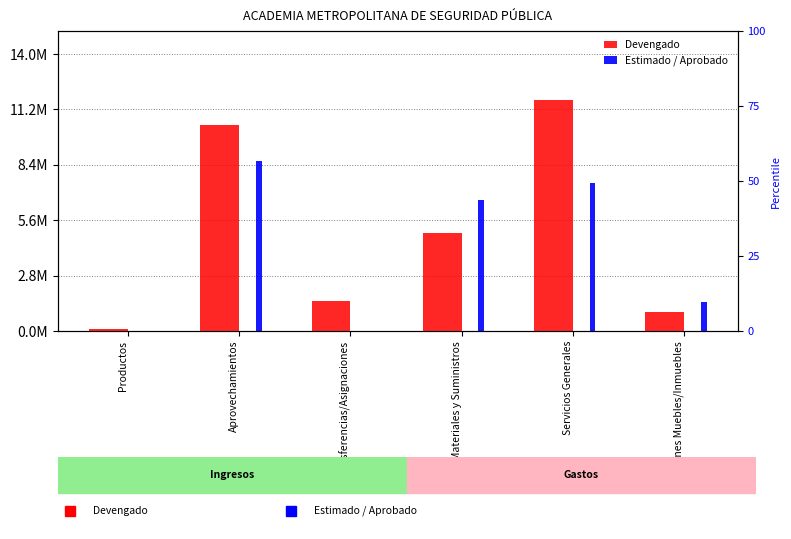

Rank the series at Aprovechamientos from lowest to highest value.

Estimado / Aprobado, Devengado